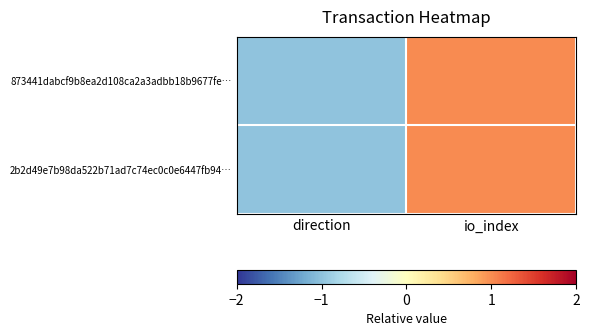

What is the maximum value shown in the chart?

1